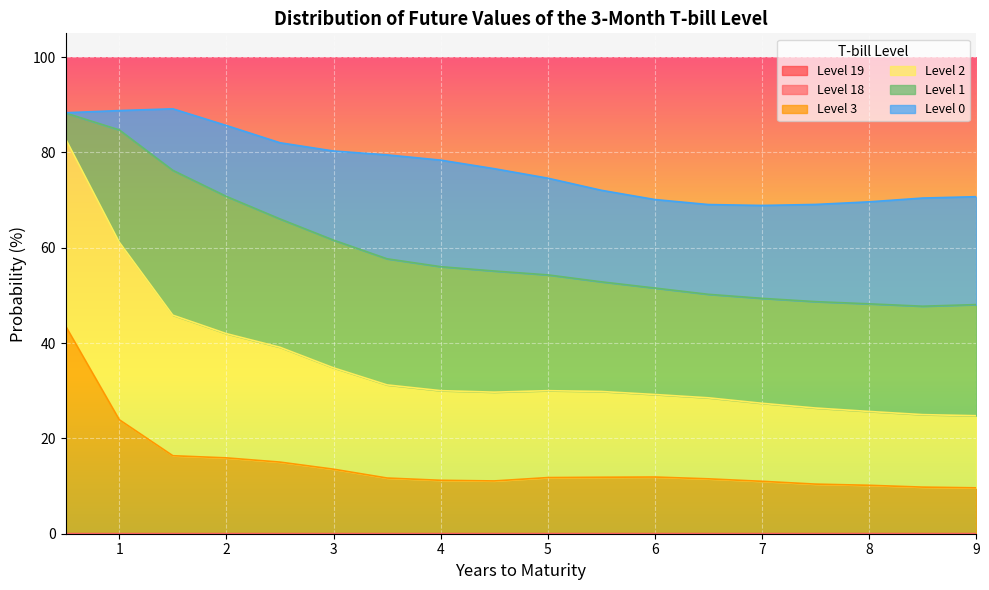

What is the label of the 13th point from the right?

3